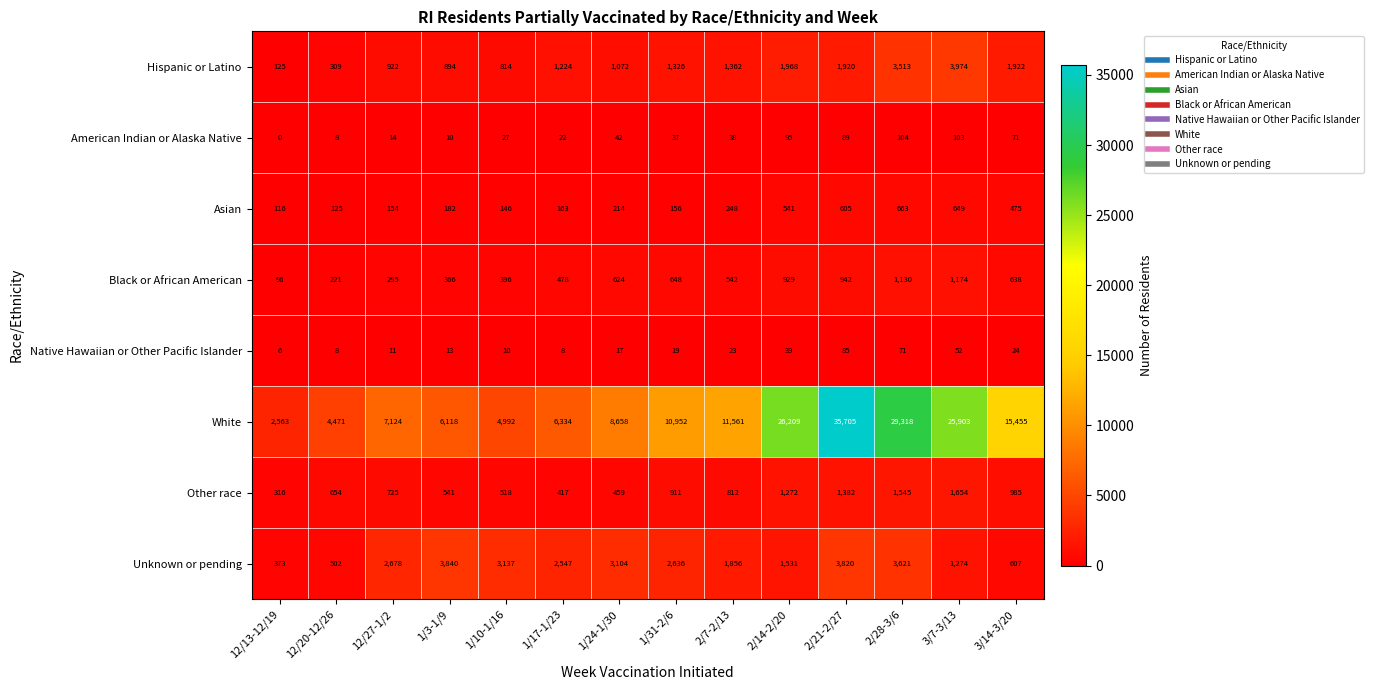

At how many categories does at least one series exceed 12756?

5